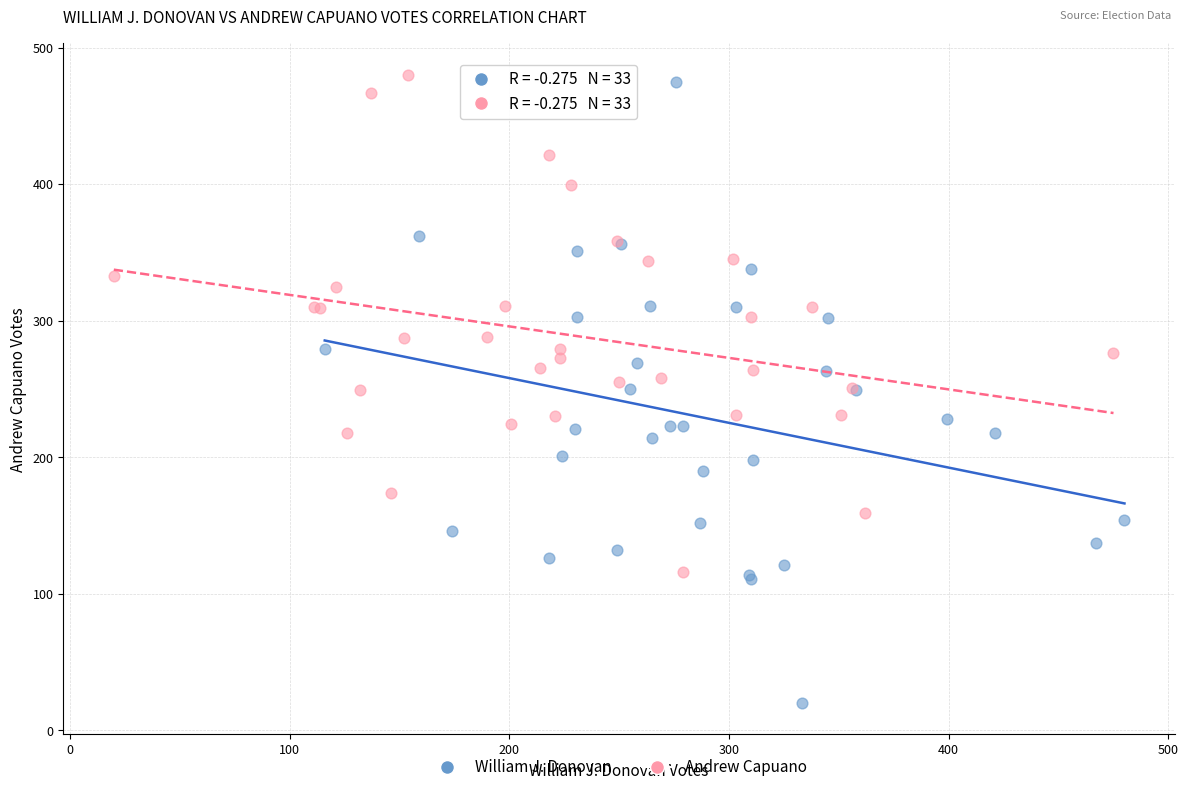

Which series reaches the minimum Y coordinate?

William J. Donovan